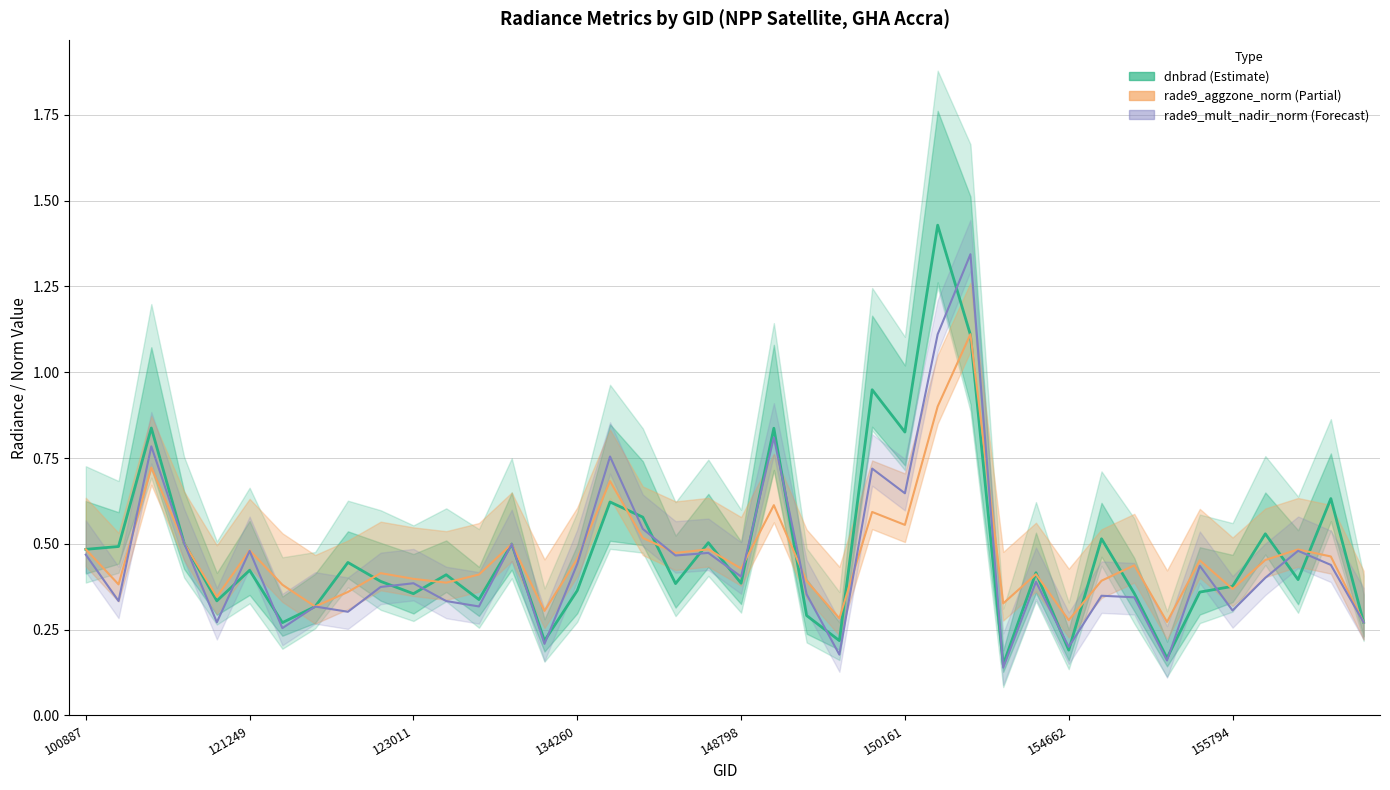

The value of dnbrad (center) at 19 is 0.5. True or false?

True